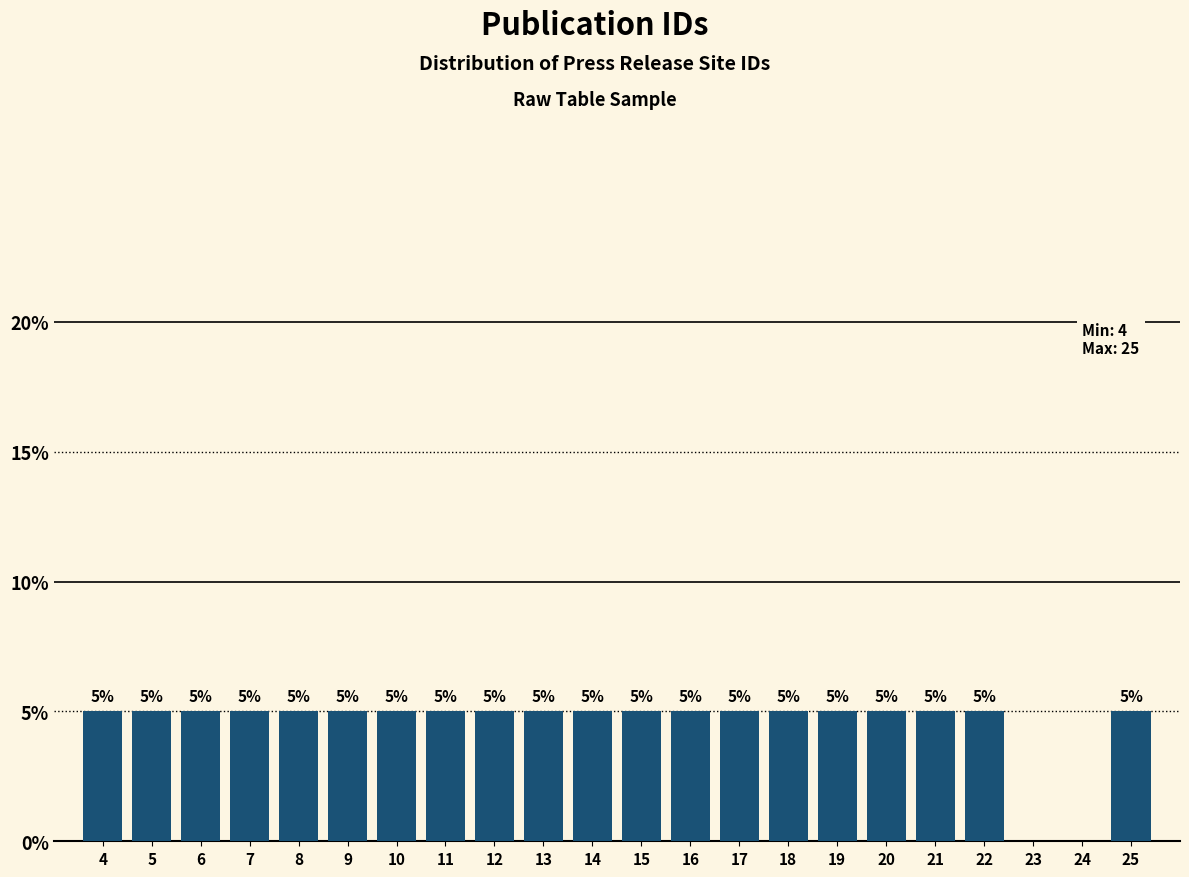

Reading left to right, what are all the values shown in this chart?

4=5	5=5	6=5	7=5	8=5	9=5	10=5	11=5	12=5	13=5	14=5	15=5	16=5	17=5	18=5	19=5	20=5	21=5	22=5	23=0	24=0	25=5